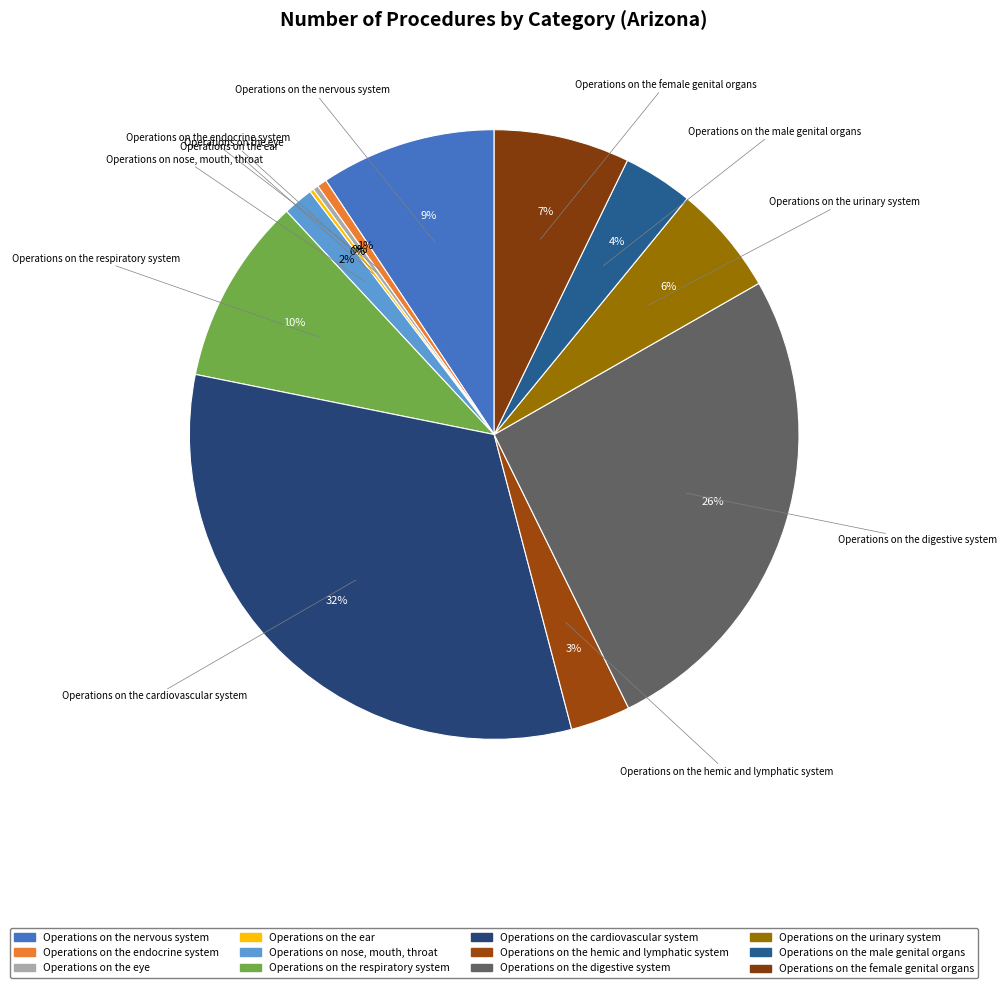

Does any single category account for the majority?

No